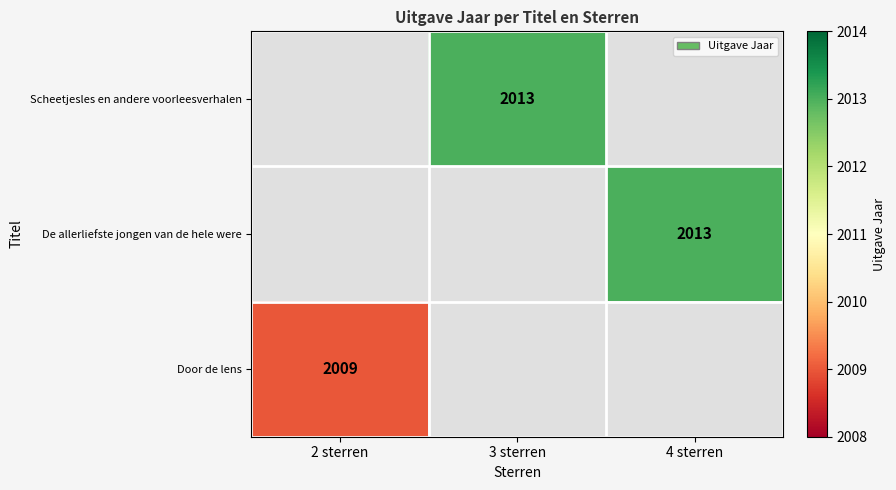

Is it true that Door de lens equals 2009 at 2 sterren?

True